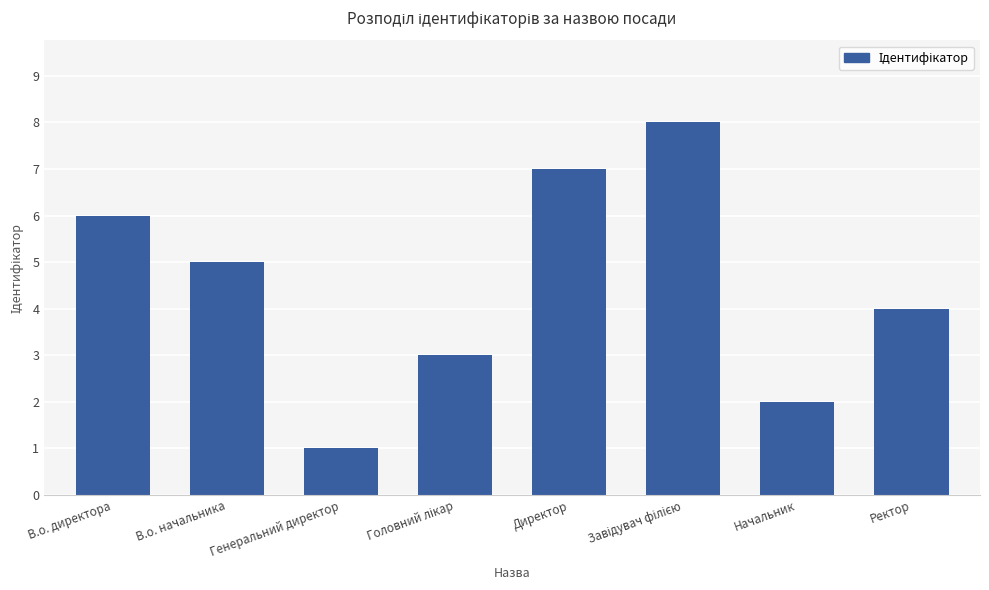

The value at В.о. начальника is 3. True or false?

False